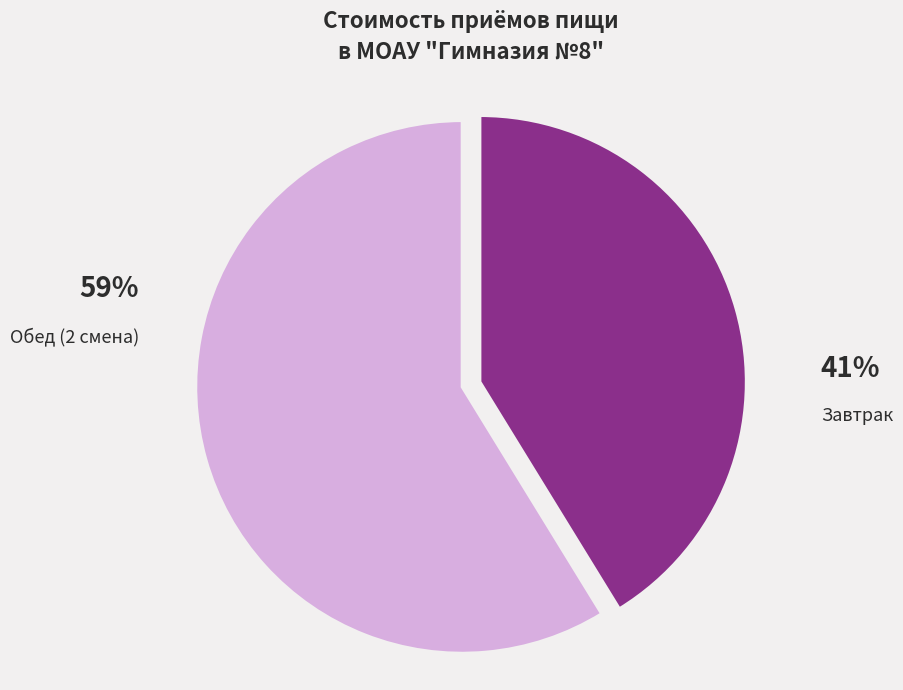

Approximately how many times larger is the value at Завтрак compared to Обед (2 смена)?

0.7